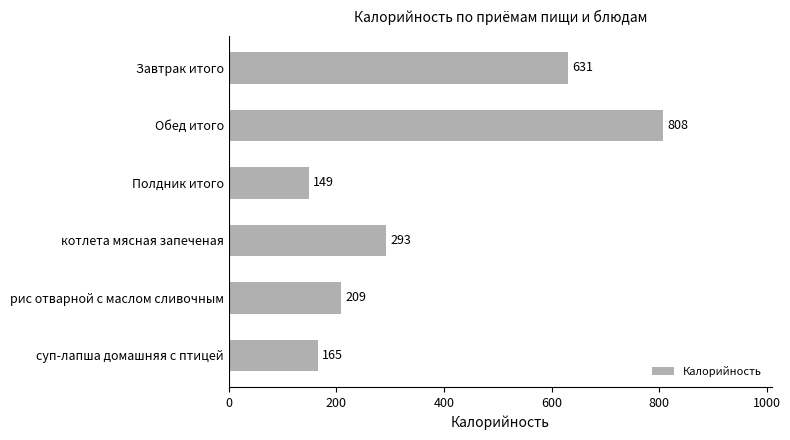

Are the bars grouped side by side (vs. stacked)?

No